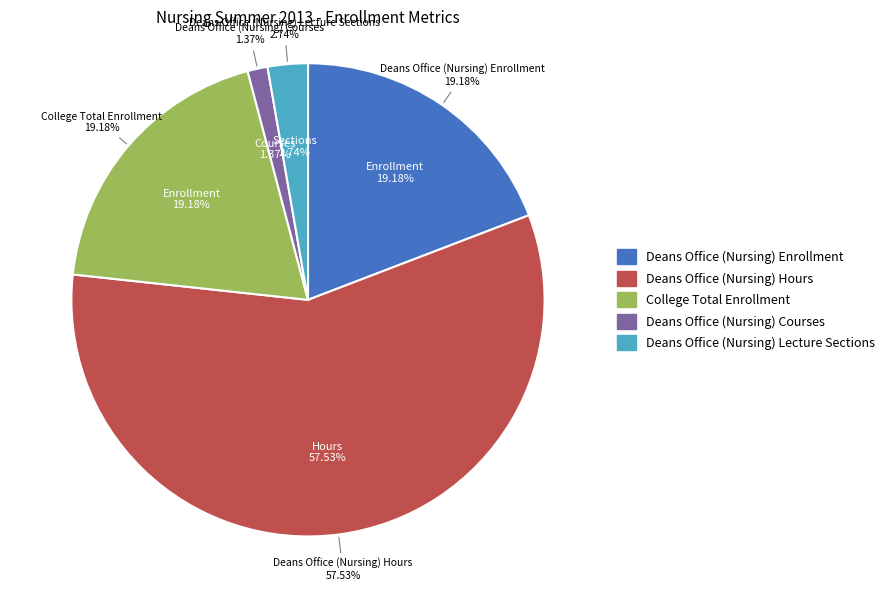

What is the largest slice in the pie chart?

Deans Office (Nursing) Hours